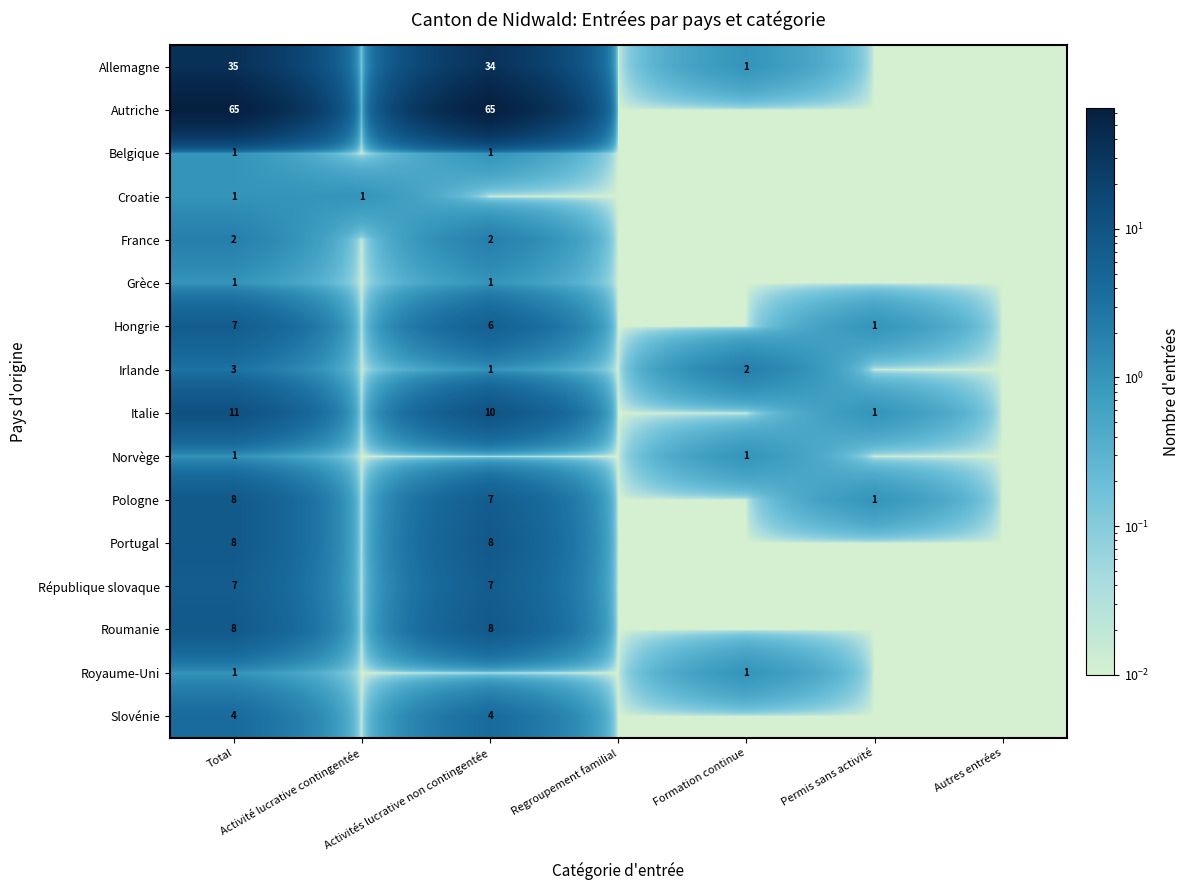

Which series has the widest spread of values?

Autriche